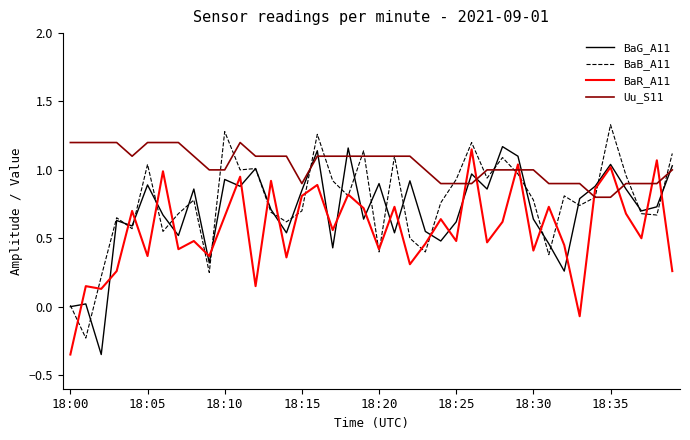

True or false: Uu_S11 and BaR_A11 cross at least once.

True